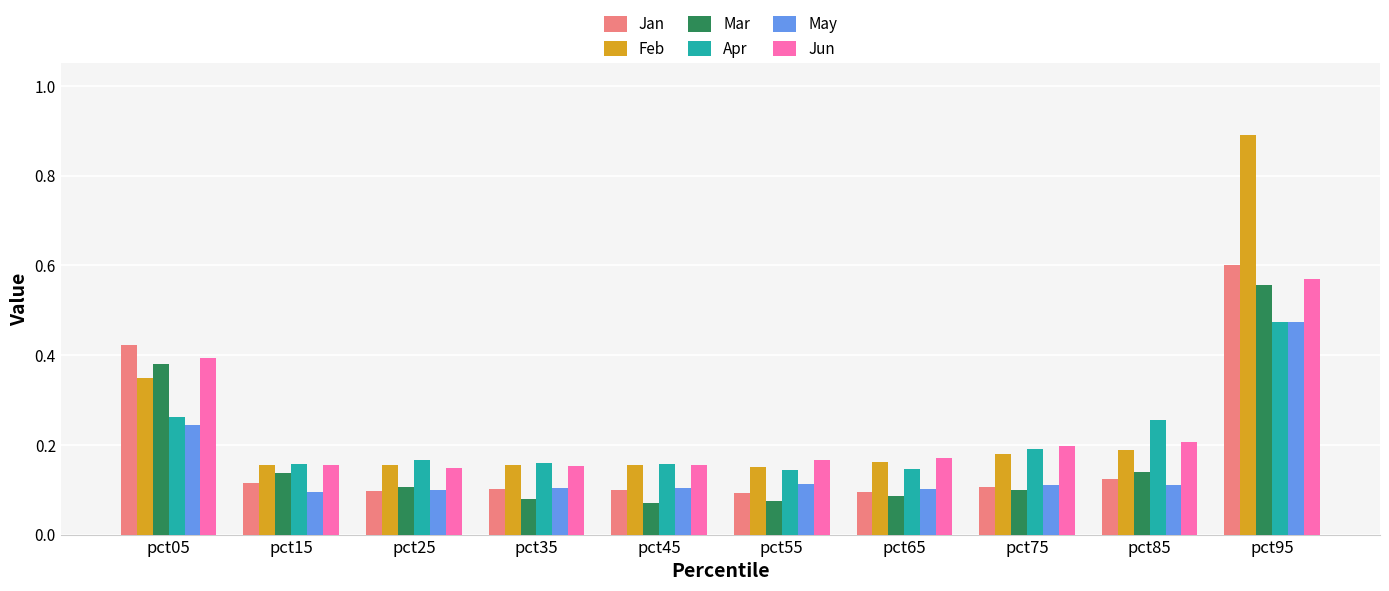

How many bars are there in each group?

6